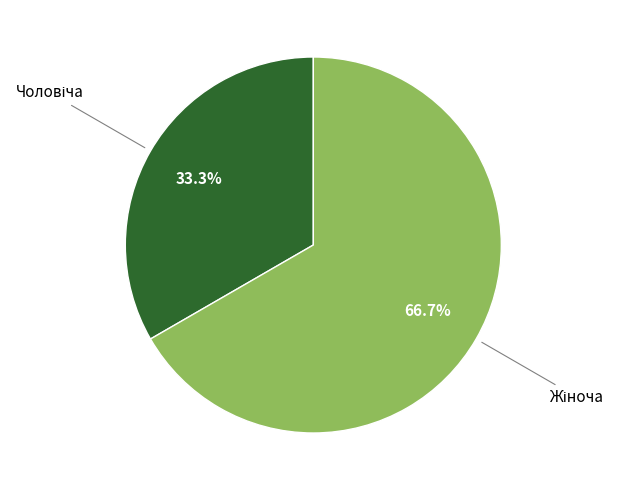

Is there a majority slice in this chart?

Yes